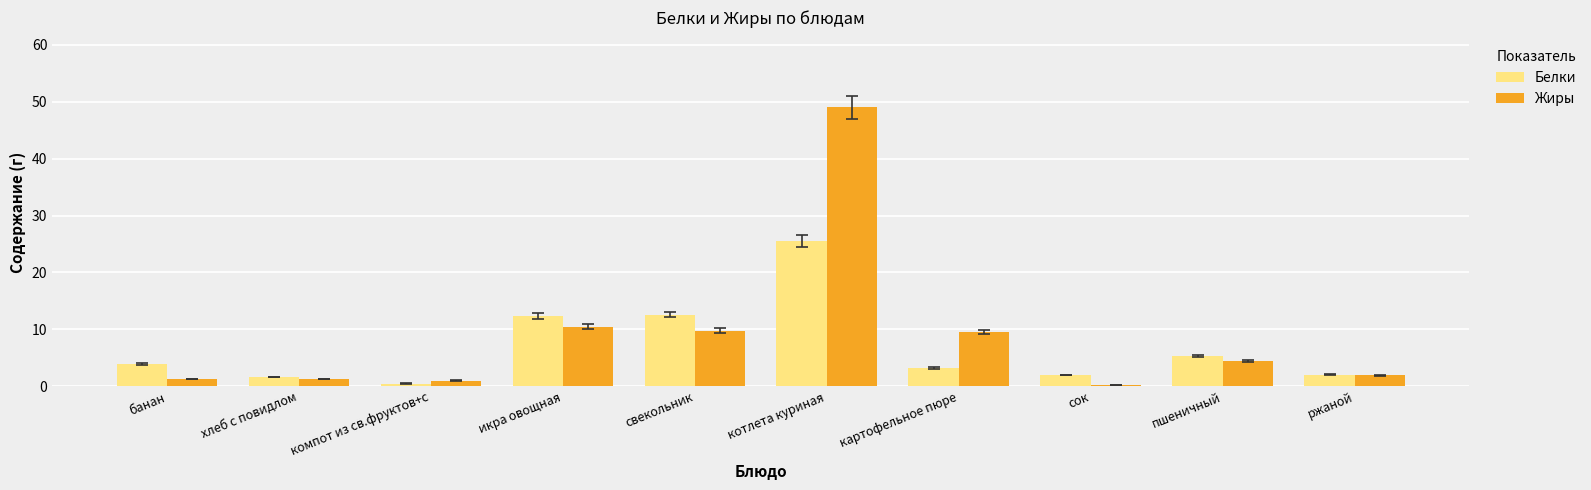

How many bars are there in each group?

2